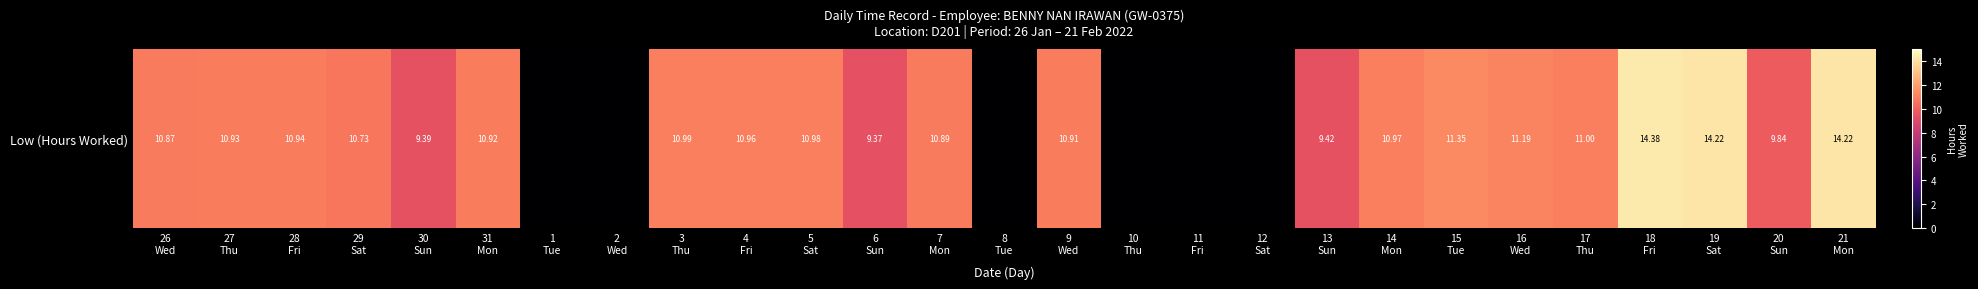

List the labels in order of value, smallest first.

1
Tue, 2
Wed, 8
Tue, 10
Thu, 11
Fri, 12
Sat, 6
Sun, 30
Sun, 13
Sun, 20
Sun, 29
Sat, 26
Wed, 7
Mon, 9
Wed, 31
Mon, 27
Thu, 28
Fri, 4
Fri, 14
Mon, 5
Sat, 3
Thu, 17
Thu, 16
Wed, 15
Tue, 19
Sat, 21
Mon, 18
Fri